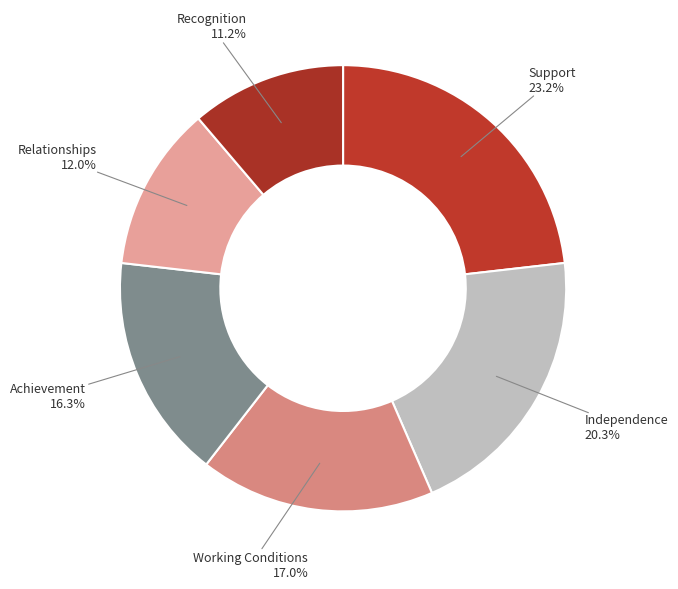

Which slice is the largest?

Support